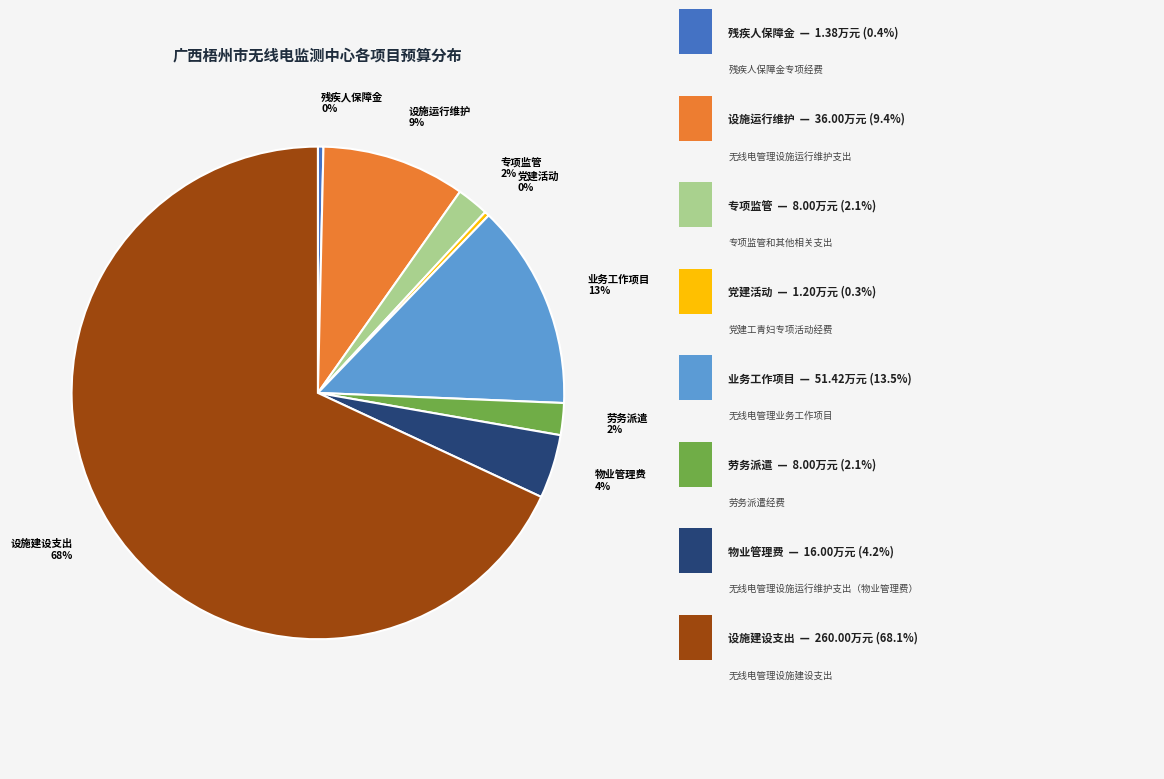

Which category has the biggest portion of the pie?

设施建设支出 68%